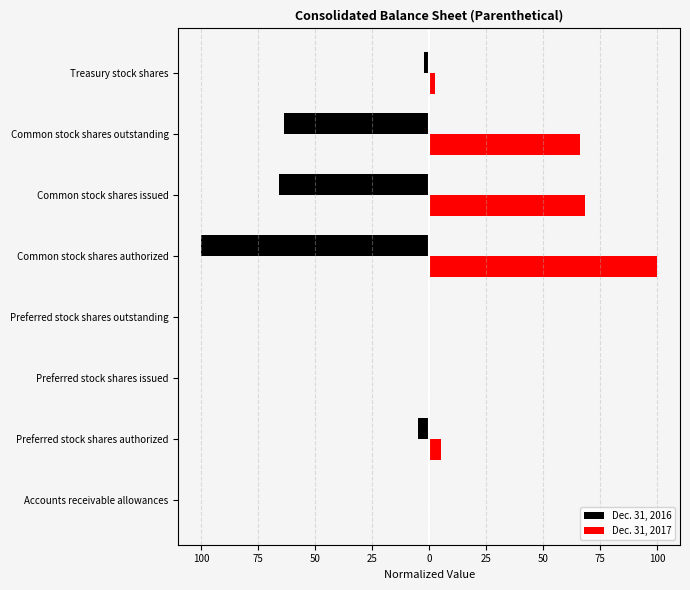

What are all the series names shown in the legend?

Dec. 31, 2016, Dec. 31, 2017